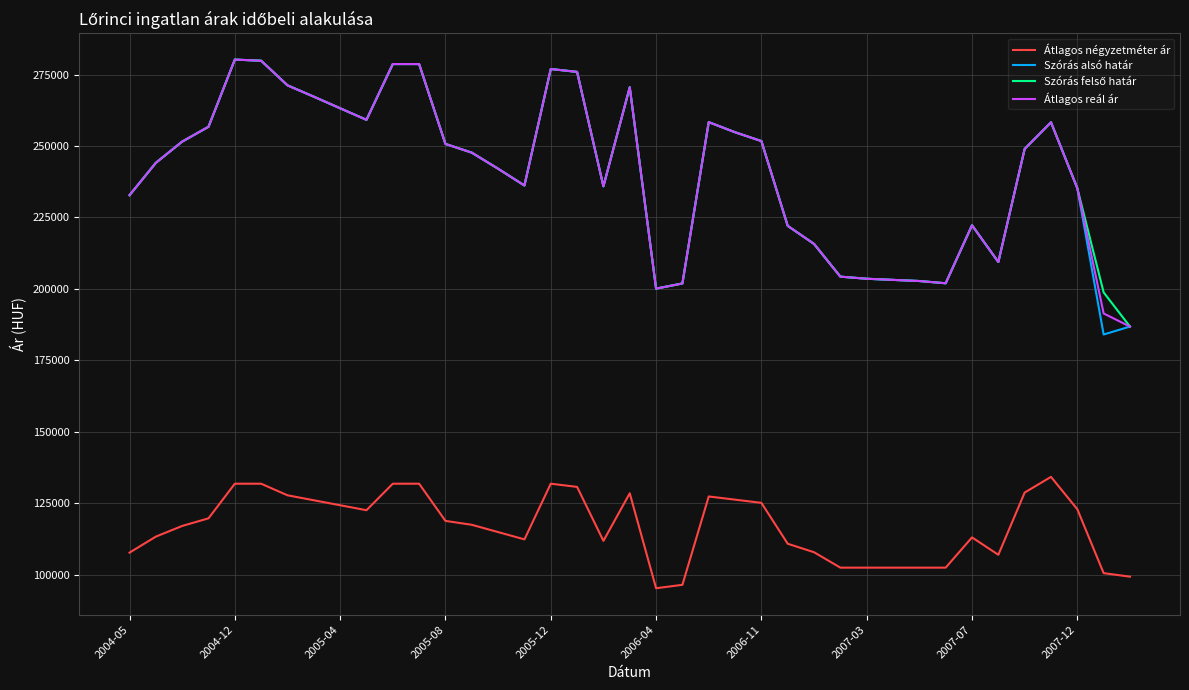

What is the minimum value shown in the chart?

95238